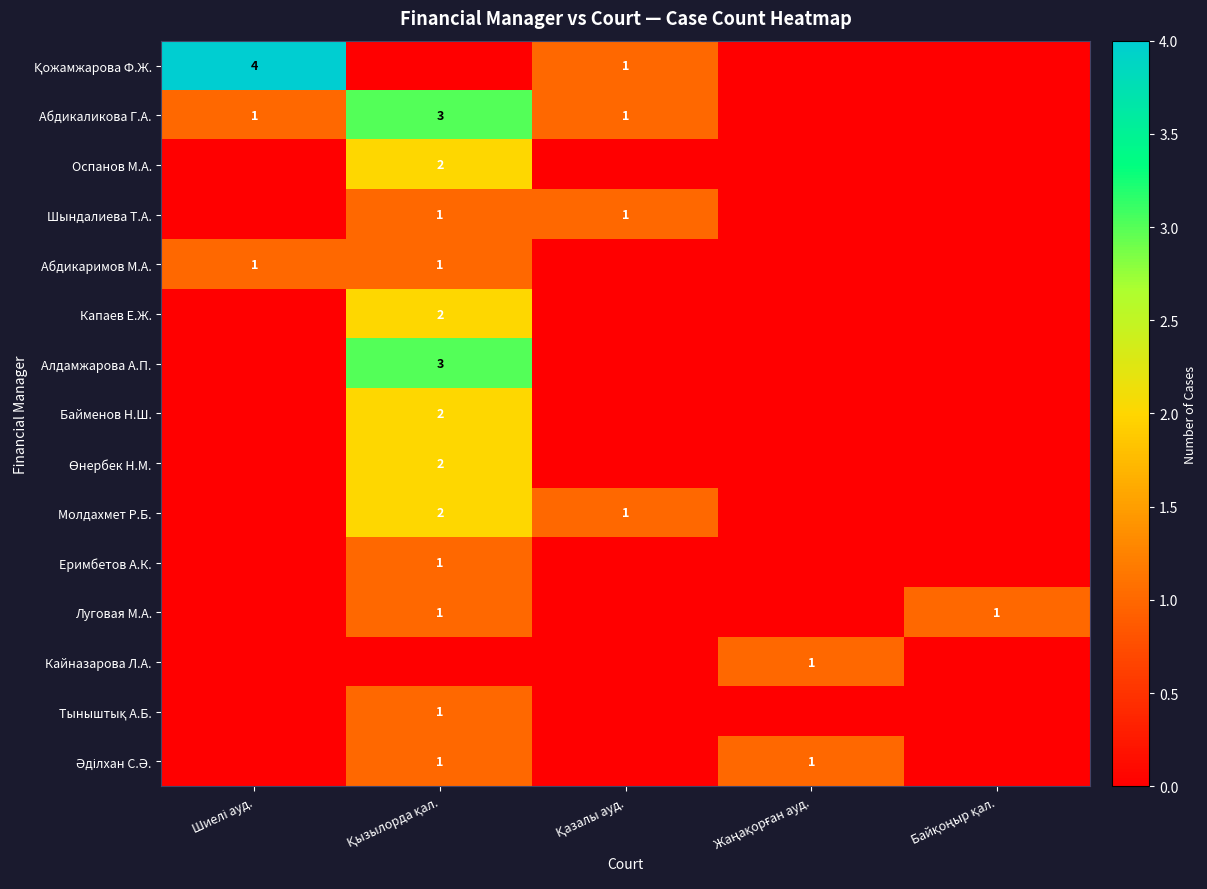

What is the highest value of the Абдикаримов М.А. series?

1